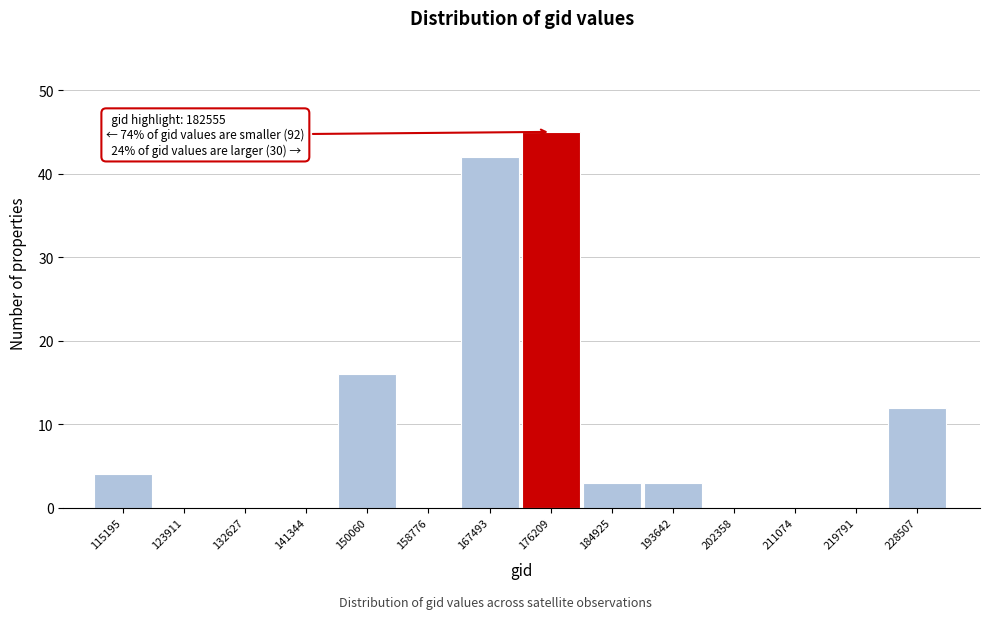

Reading left to right, list all the values displayed in this chart.

115195=4	123911=0	132627=0	141344=0	150060=16	158776=0	167493=42	176209=45	184925=3	193642=3	202358=0	211074=0	219791=0	228507=12